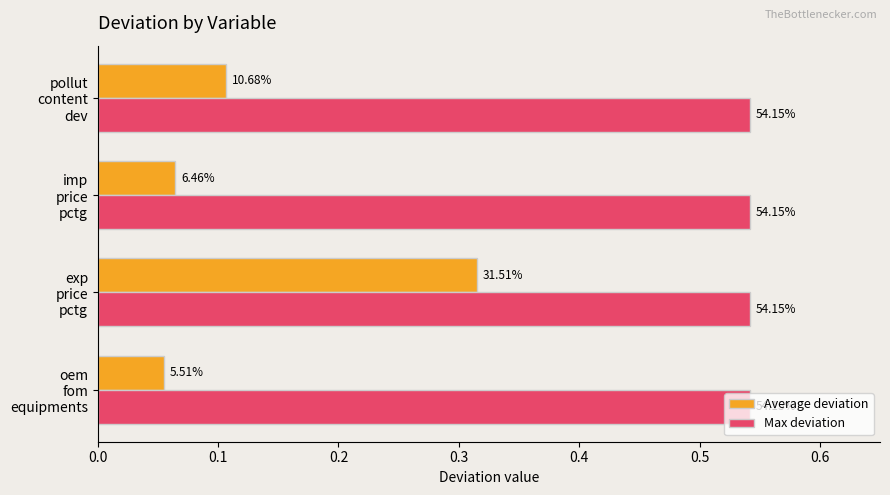

What are all the series names shown in the legend?

Average deviation, Max deviation